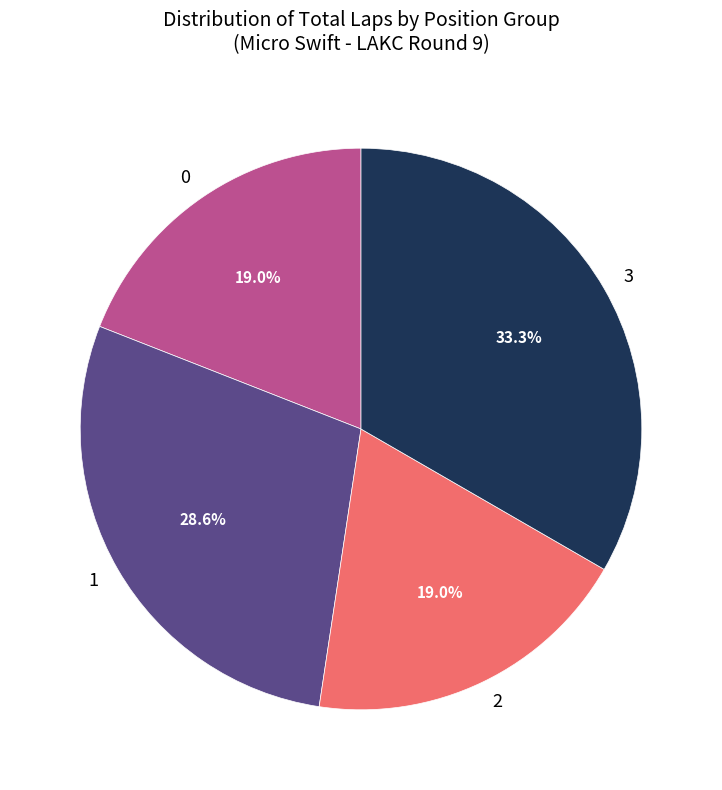

Is there a majority slice in this chart?

No